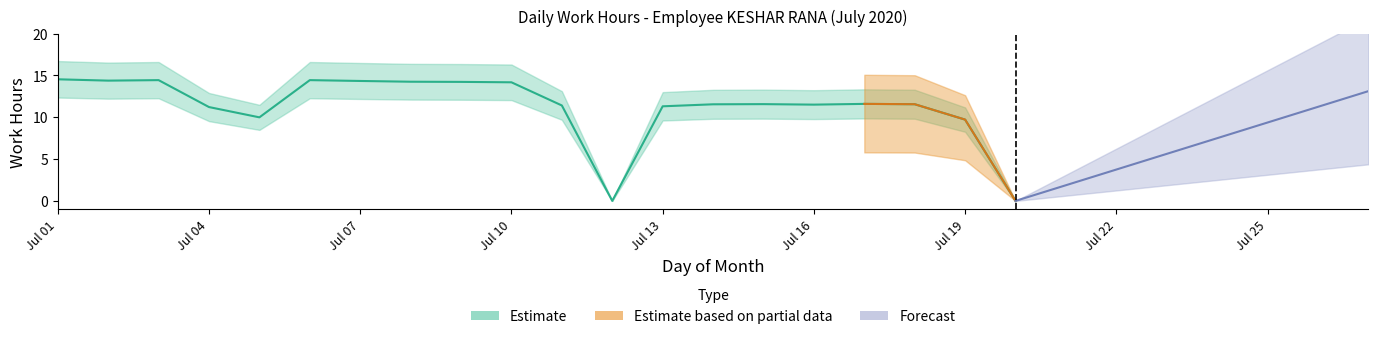

Which series has the largest total across all categories?

Estimate